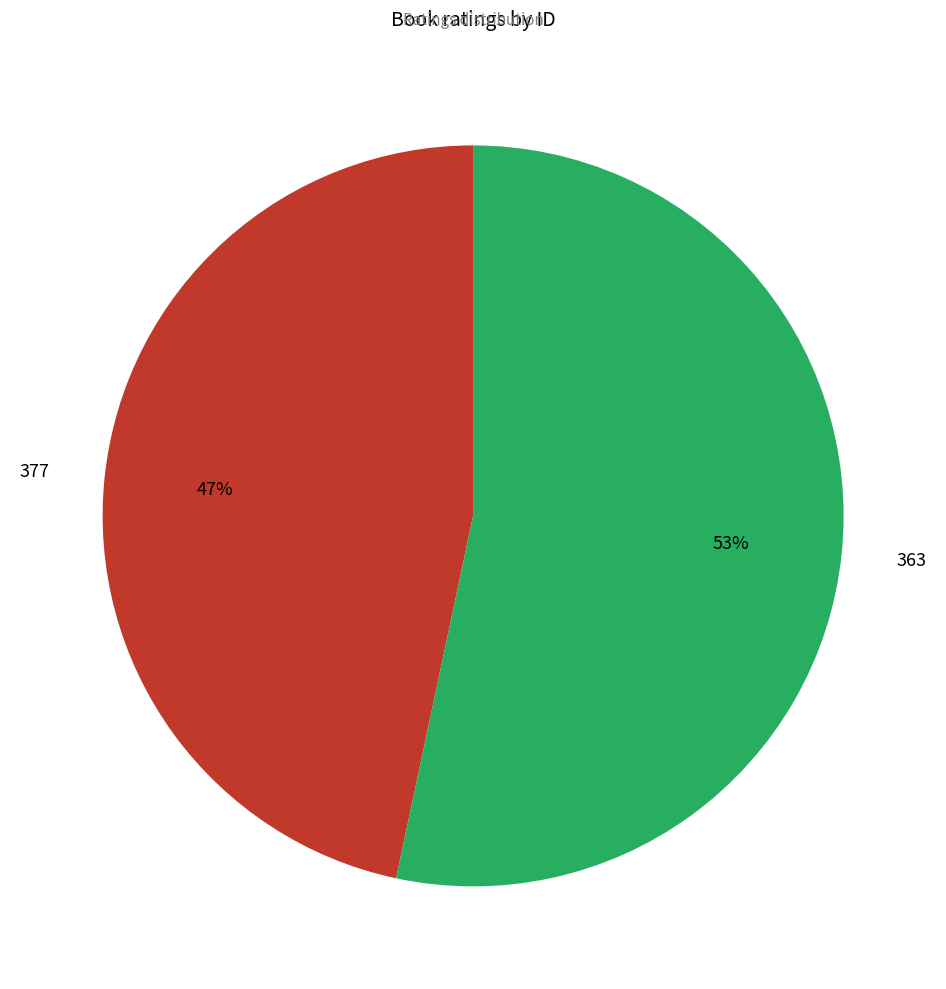

How many segments does this pie chart have?

2